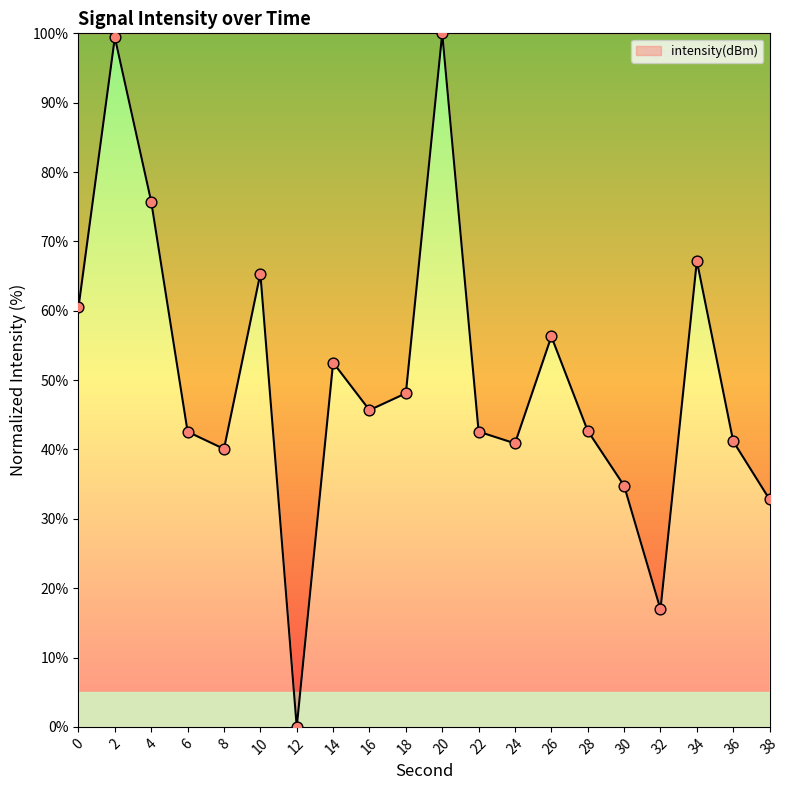

Between 14 and 2, which is larger?

2